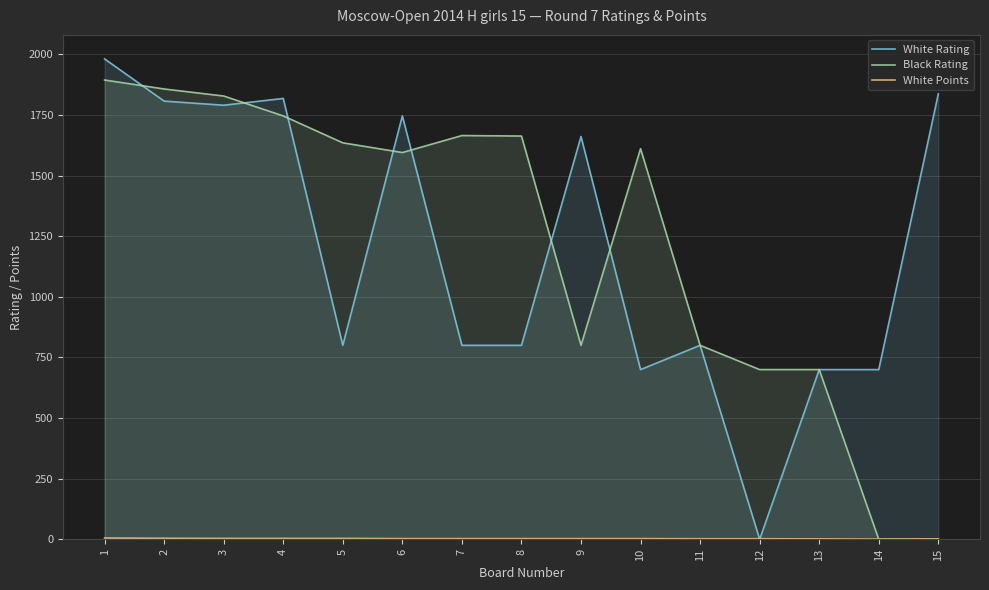

Does the chart display data point markers on the line(s)?

No